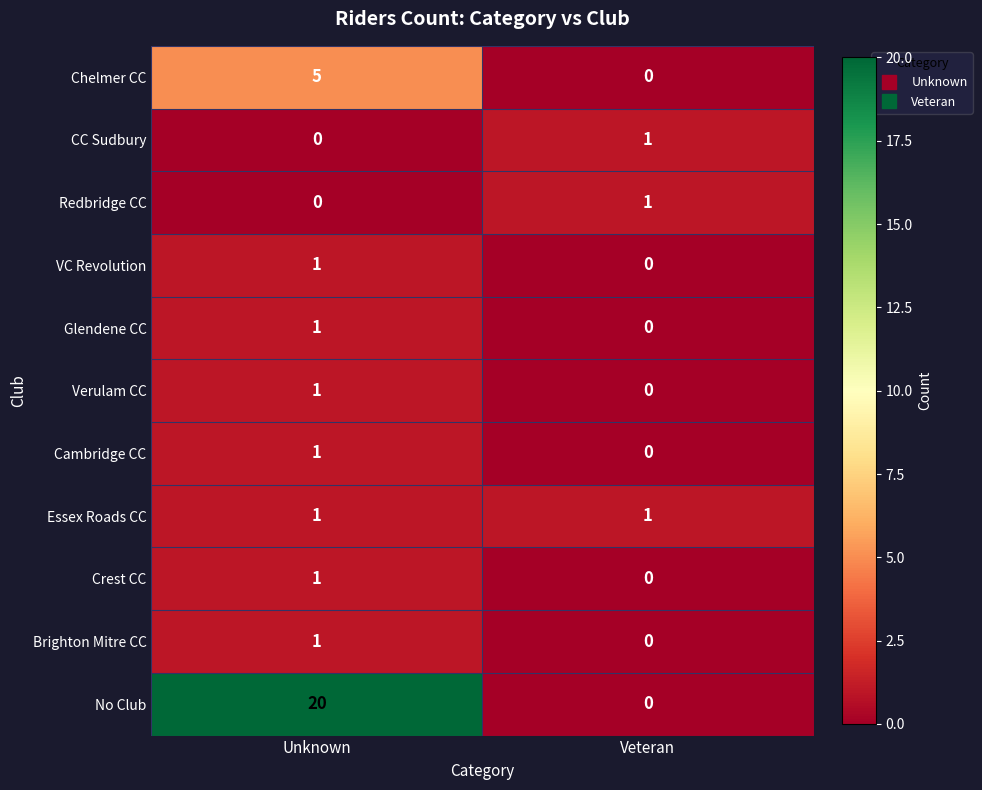

Which series has the largest total across all categories?

No Club